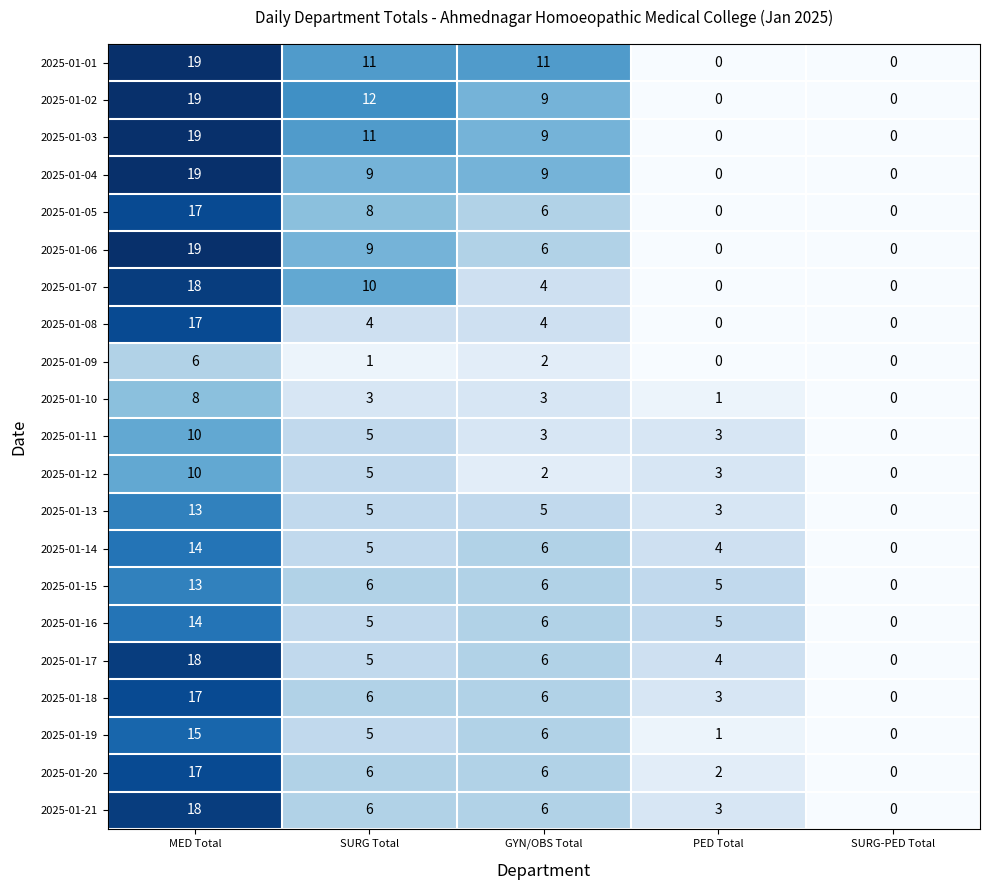

Rank the categories by 2025-01-14 value from highest to lowest.

MED Total, GYN/OBS Total, SURG Total, PED Total, SURG-PED Total